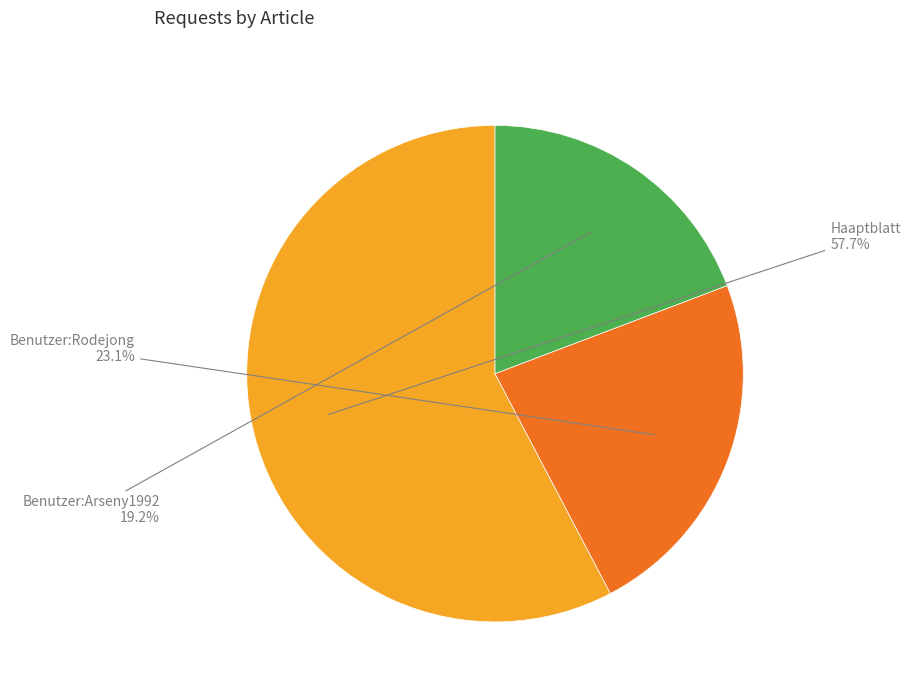

Is it true that Benutzer:Arseny1992 is 19% of the pie?

True